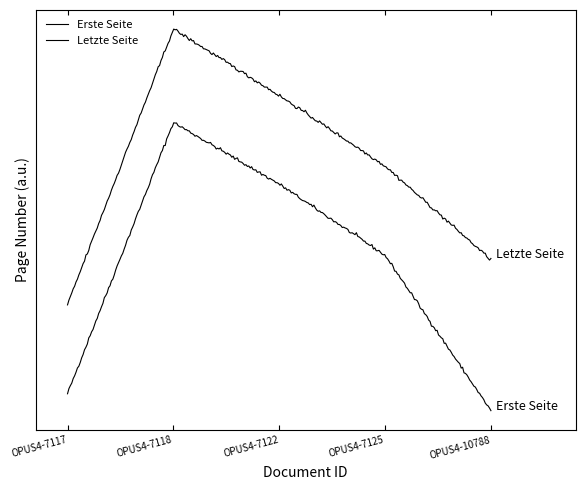

True or false: Erste Seite and Letzte Seite intersect in this chart.

False